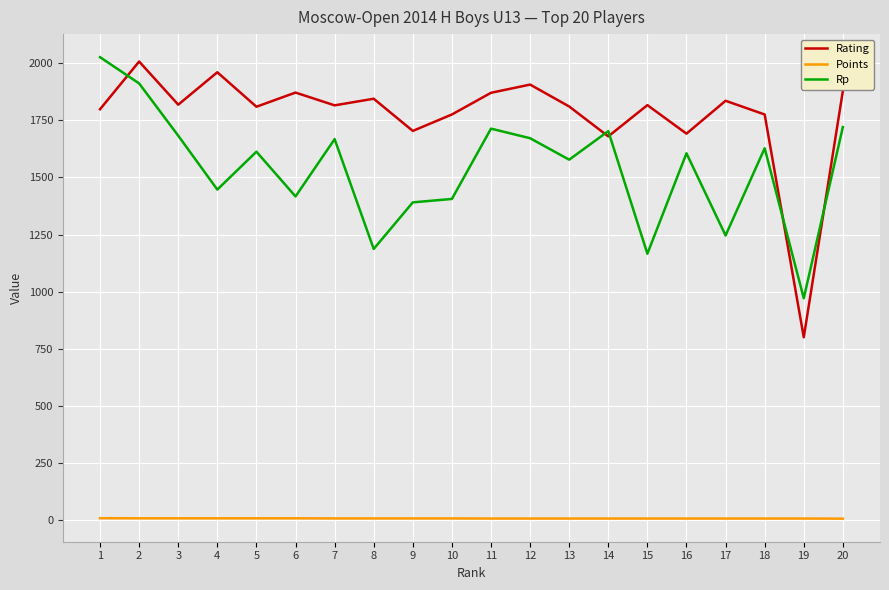

Where does the Rating series first go above 1817?

2